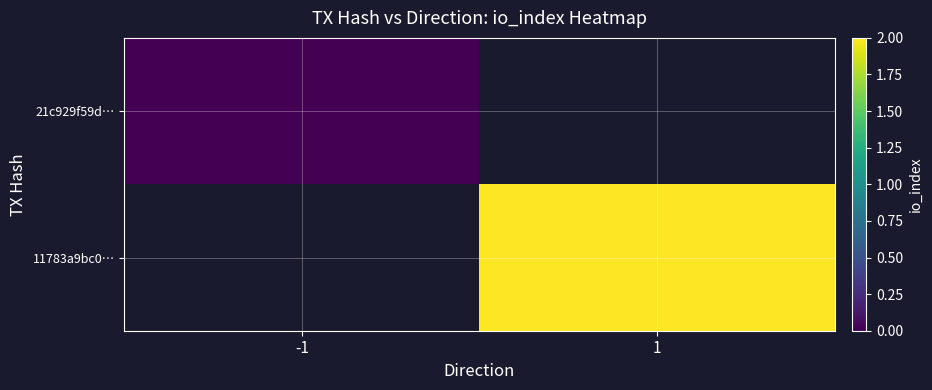

At how many categories does at least one series exceed 1?

1